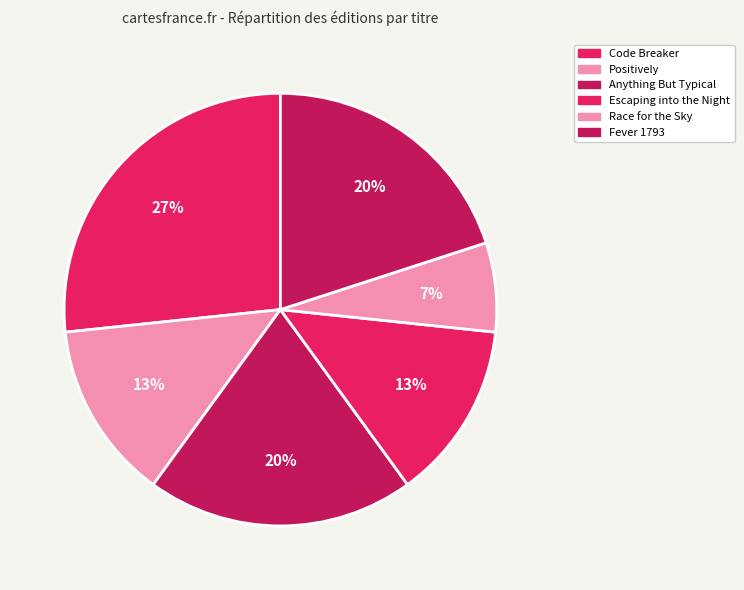

How many segments does this pie chart have?

6